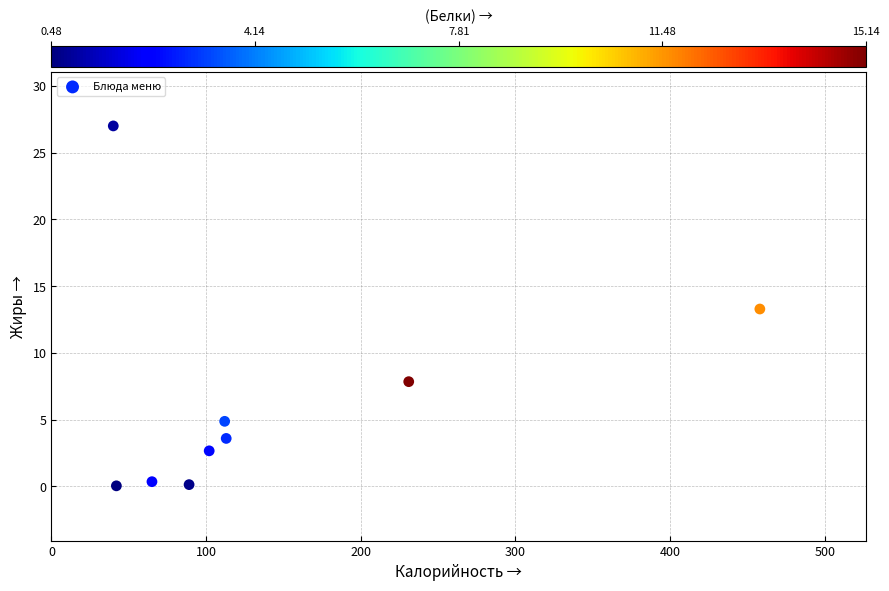

What is the average Y value?

6.6